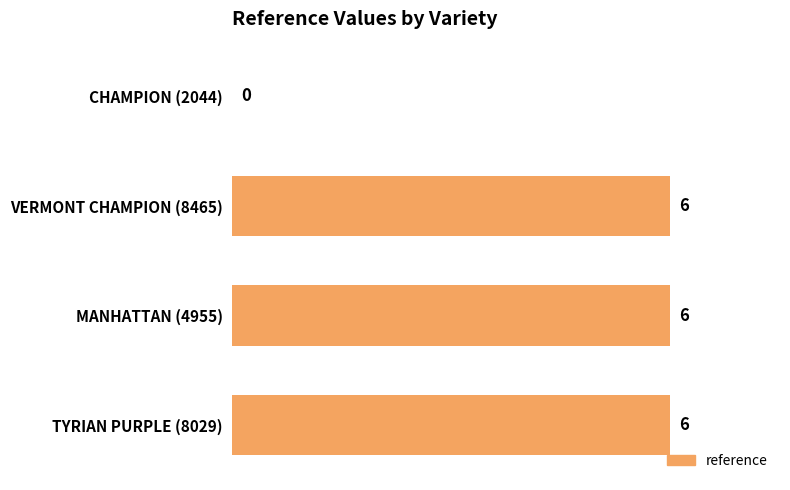

Reading top to bottom, what are all the values shown in this chart?

CHAMPION (2044)=0	VERMONT CHAMPION (8465)=6	MANHATTAN (4955)=6	TYRIAN PURPLE (8029)=6